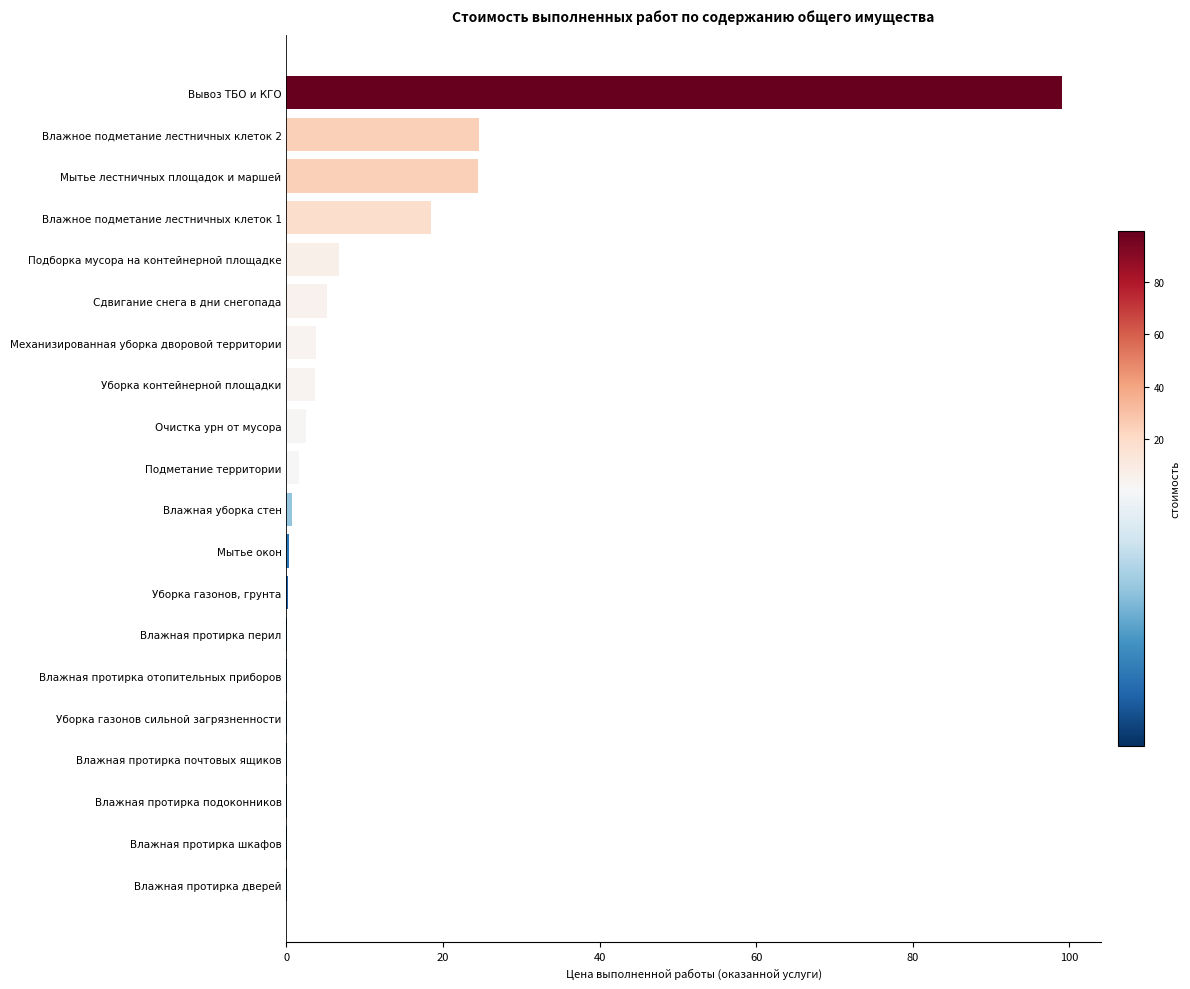

At which category does the chart reach its peak across all series?

Вывоз ТБО и КГО